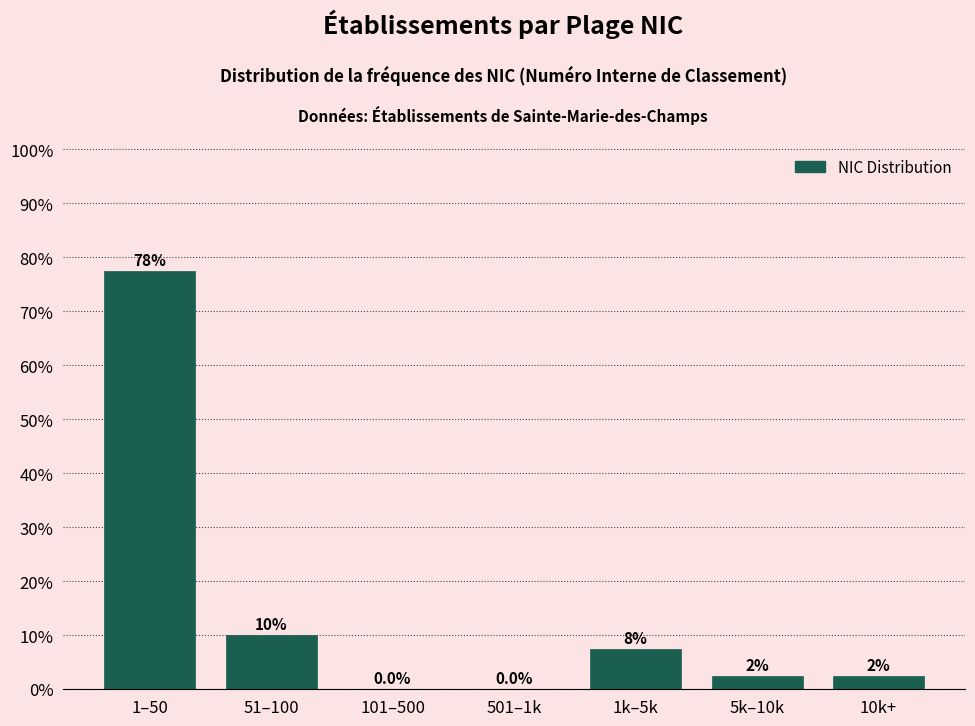

Are the bars horizontal?

No